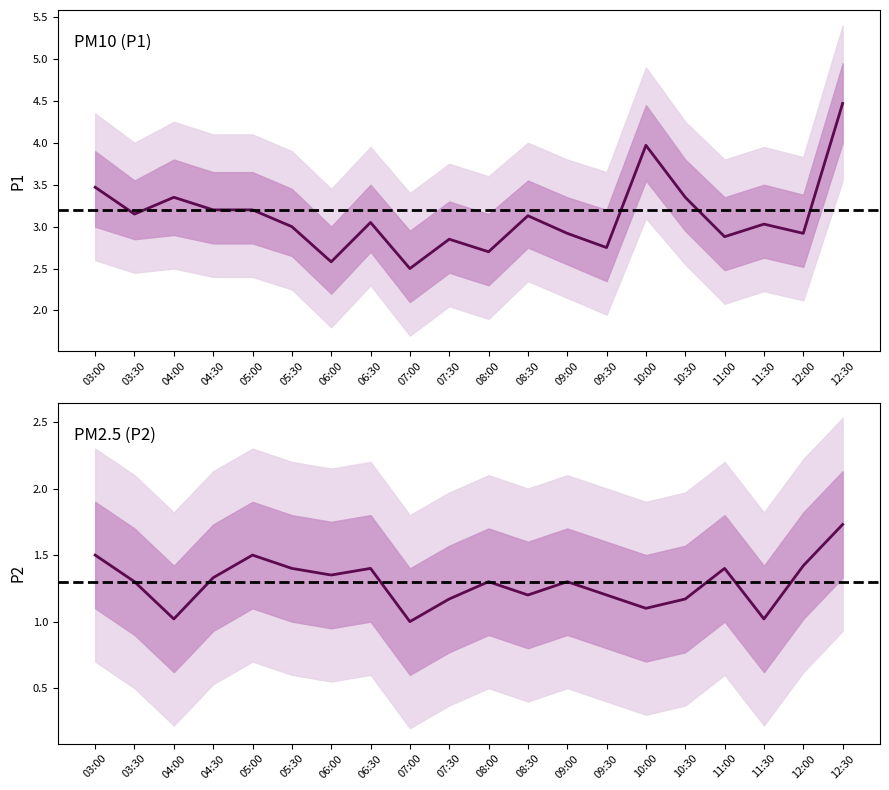

How many distinct data groups are displayed?

2